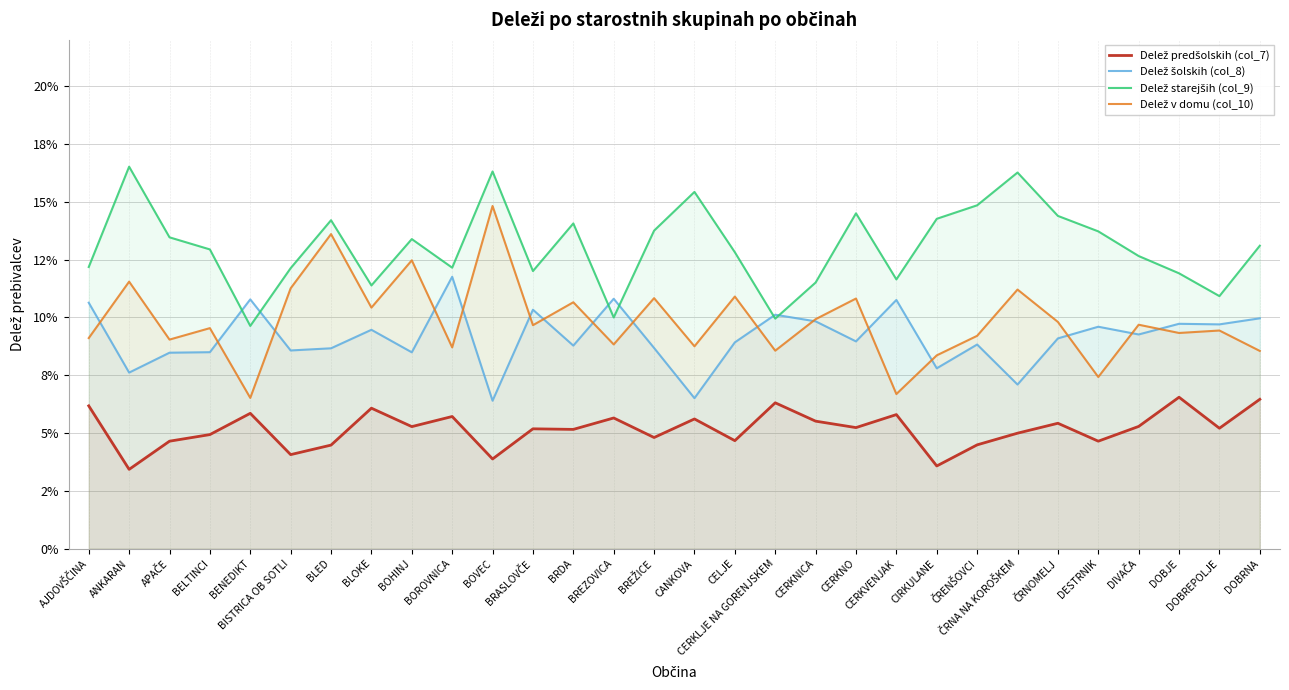

At BRASLOVČE, list the series in order from smallest to largest.

Delež predšolskih (col_7), Delež v domu (col_10), Delež šolskih (col_8), Delež starejših (col_9)